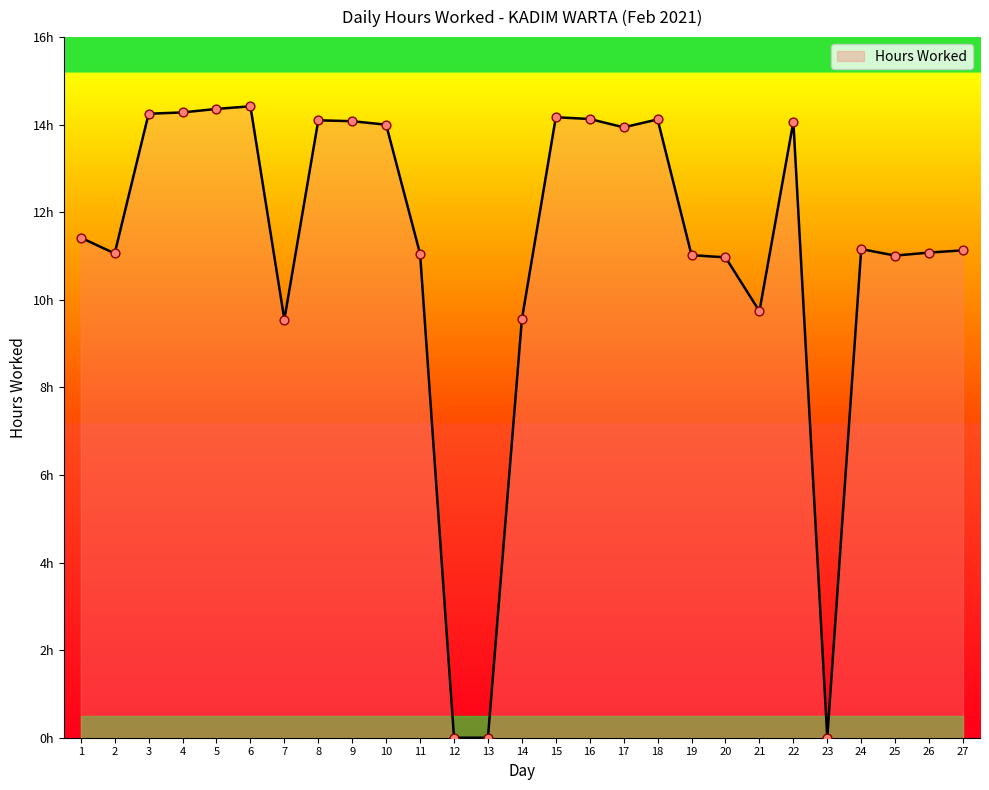

What is the change in value from 3 to 21?

-4.5